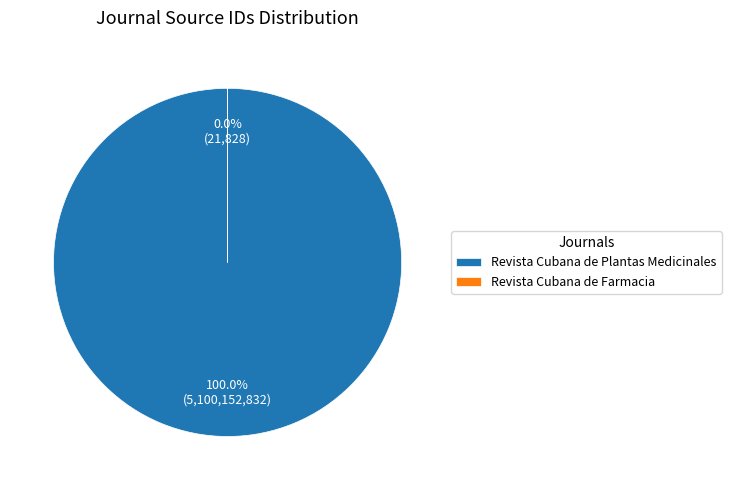

Is there a majority slice in this chart?

Yes